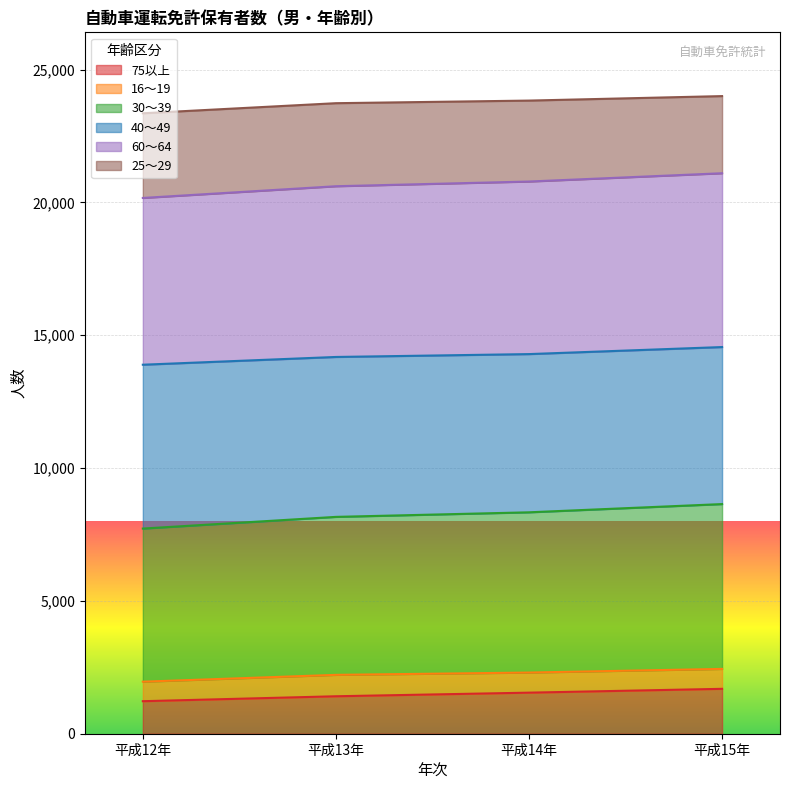

What is the highest value of the 75以上 series?

1690